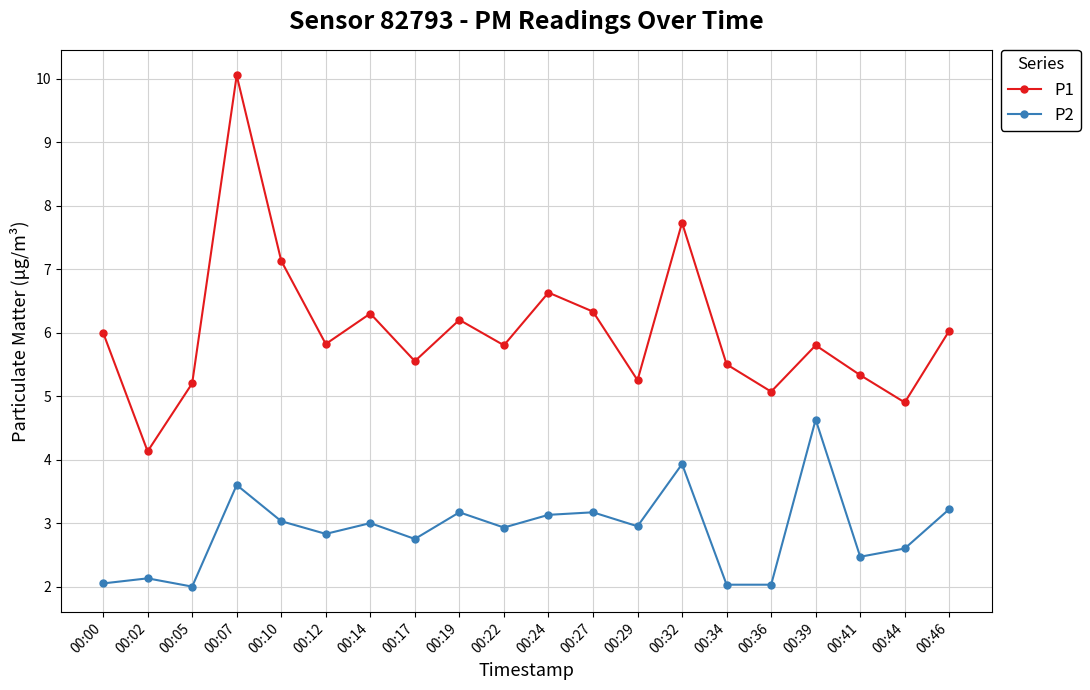

Rank the series at 00:22 from lowest to highest value.

P2, P1